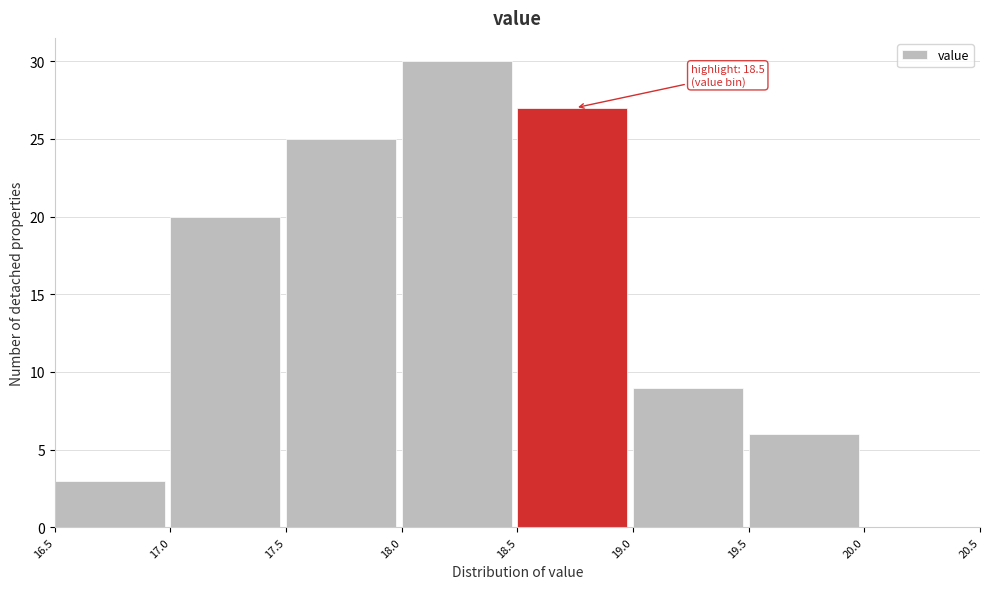

Over which range of the x-axis is the bar tallest?

18.0 to 18.5